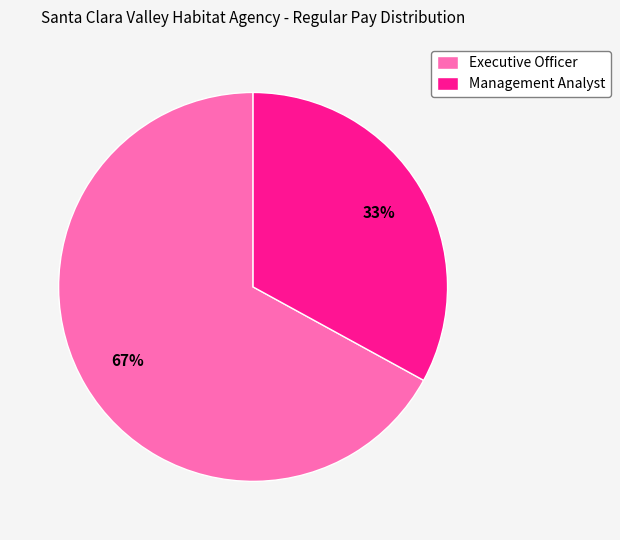

What is the largest slice in the pie chart?

Executive Officer